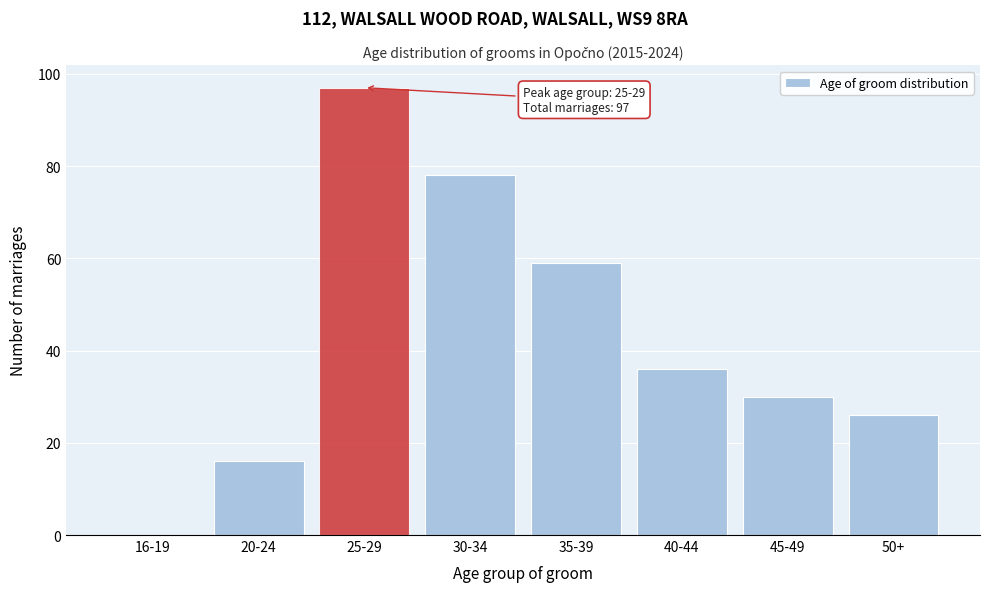

Reading right to left, what are all the values shown in this chart?

50+=26	45-49=30	40-44=36	35-39=59	30-34=78	25-29=97	20-24=16	16-19=0